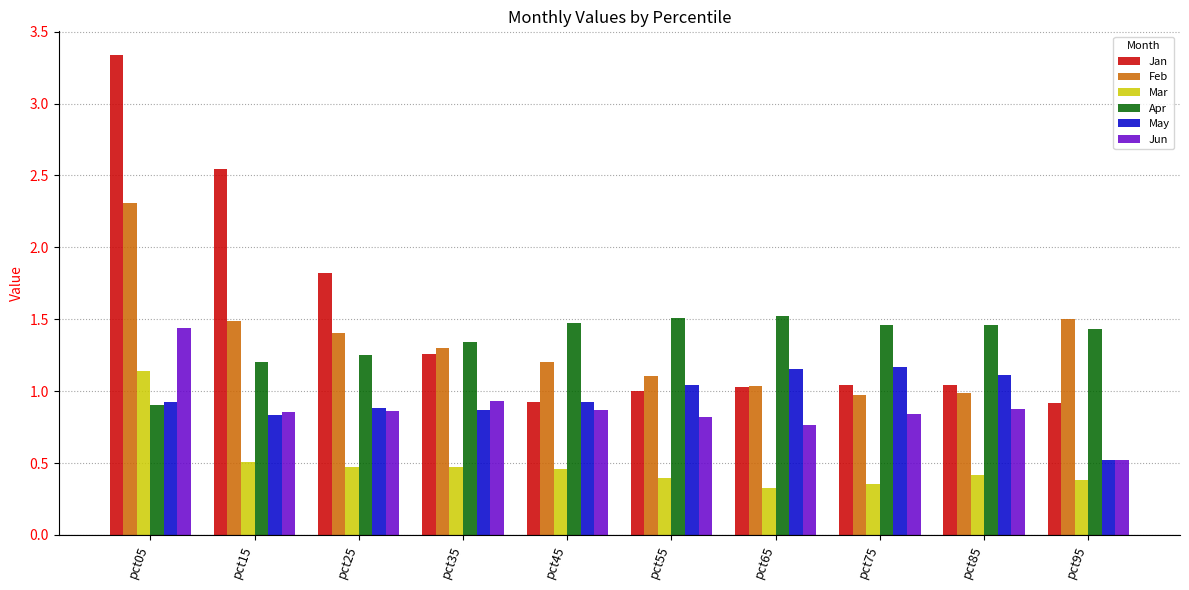

How many data points in Apr are above 1?

9